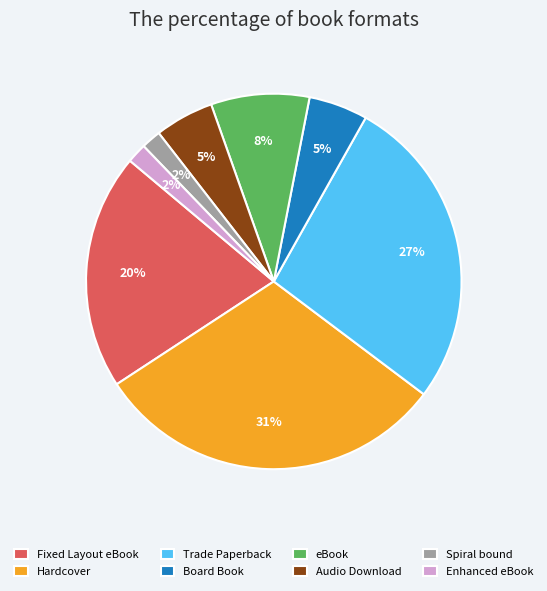

Is there a majority slice in this chart?

No